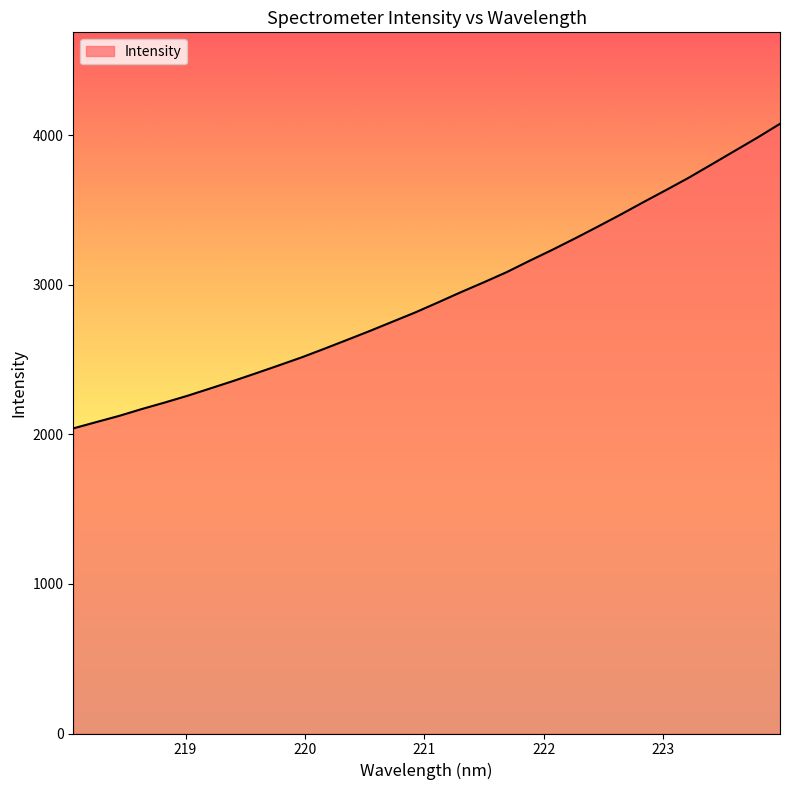

What is the smallest value displayed?

2039.7